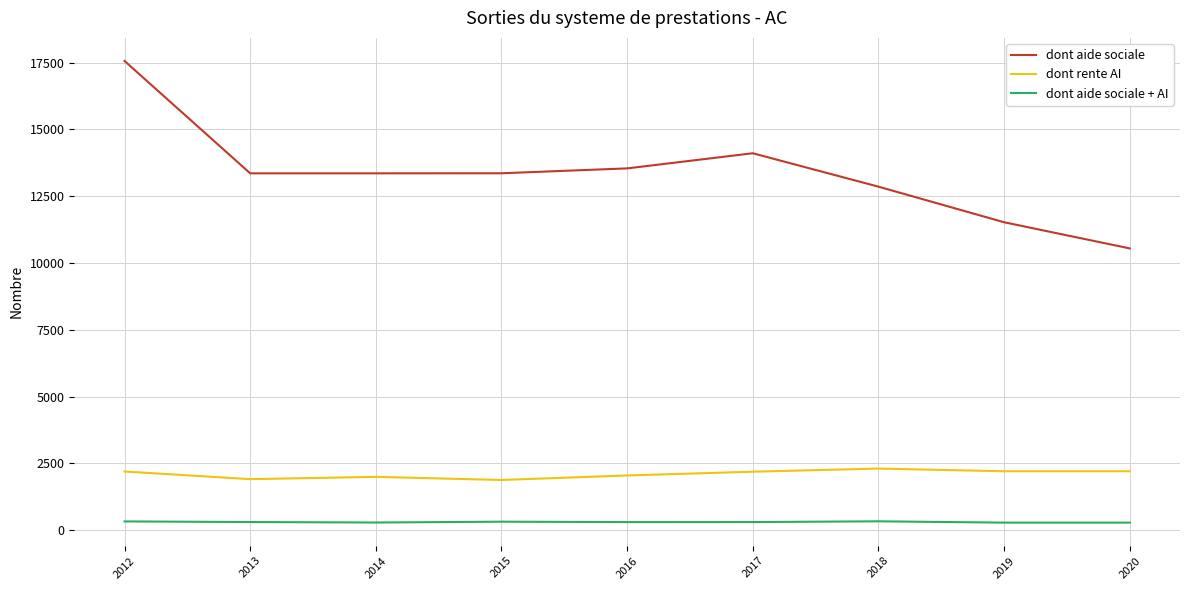

Which series has the largest range (max minus min)?

dont aide sociale